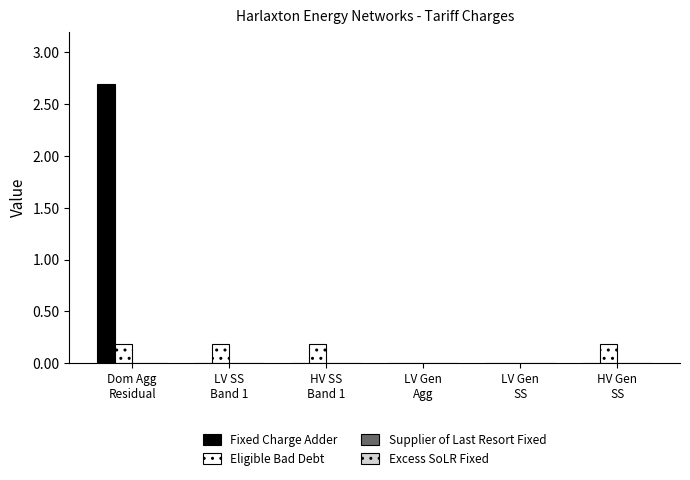

Which series has the largest total across all categories?

Fixed Charge Adder